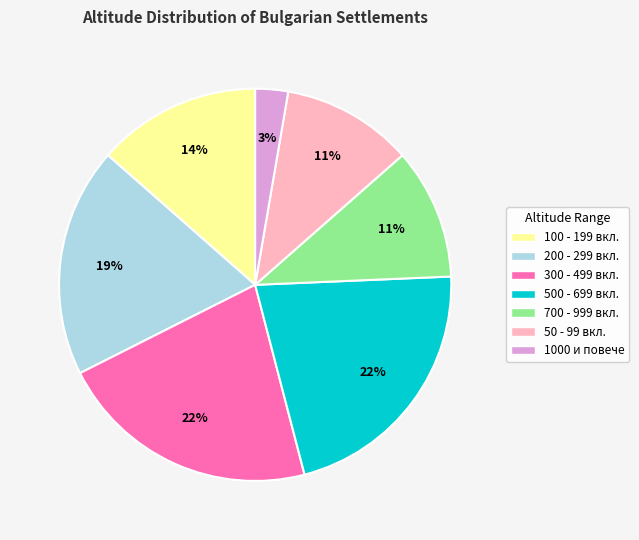

To the nearest percent, what is the difference between the largest and smallest slice percentages?

19%